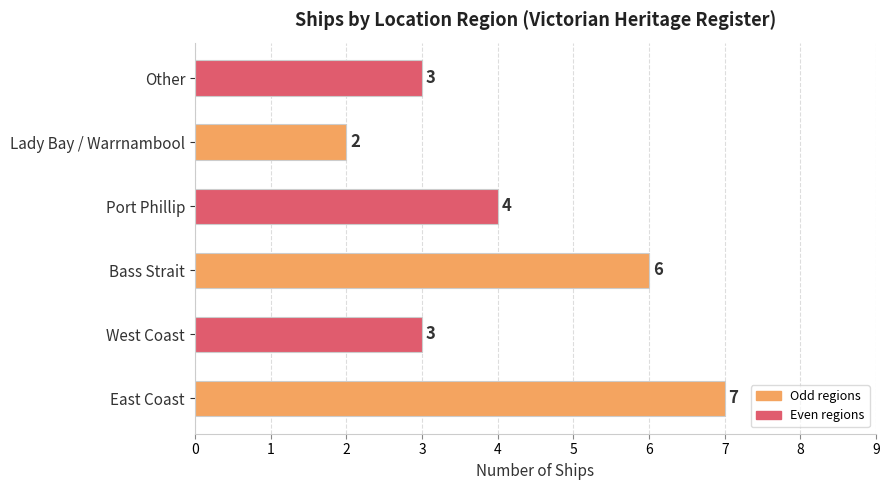

Count the number of data series in this chart.

1